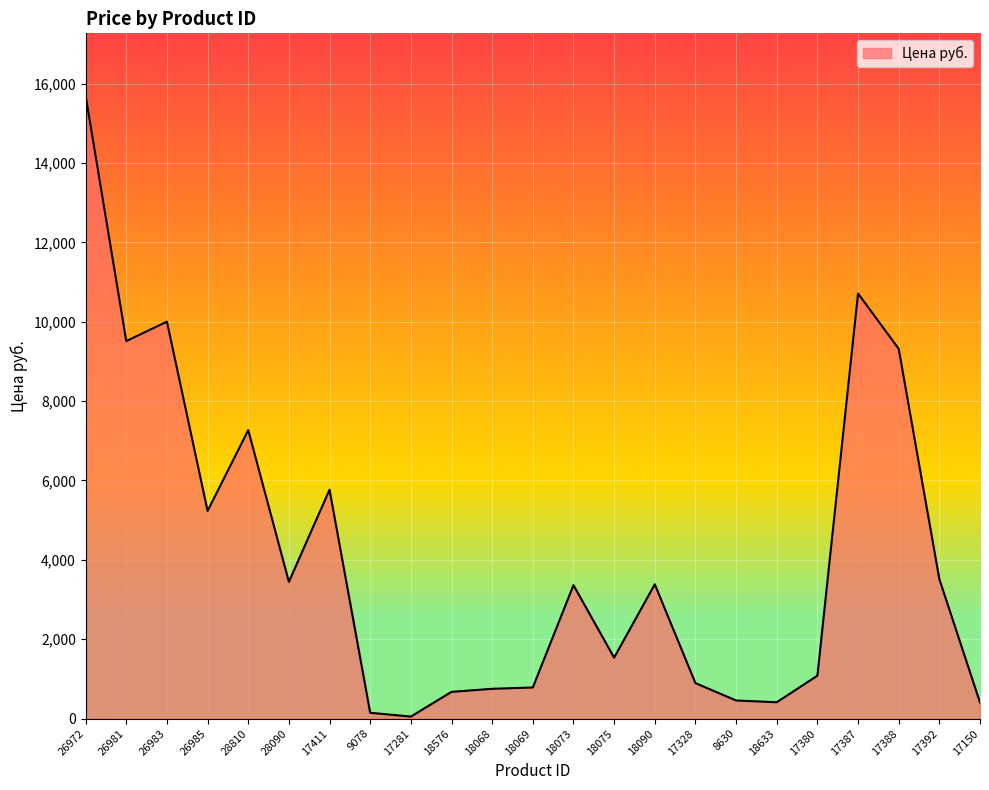

What is the ratio of the value at 18576 to the value at 26985?

0.1